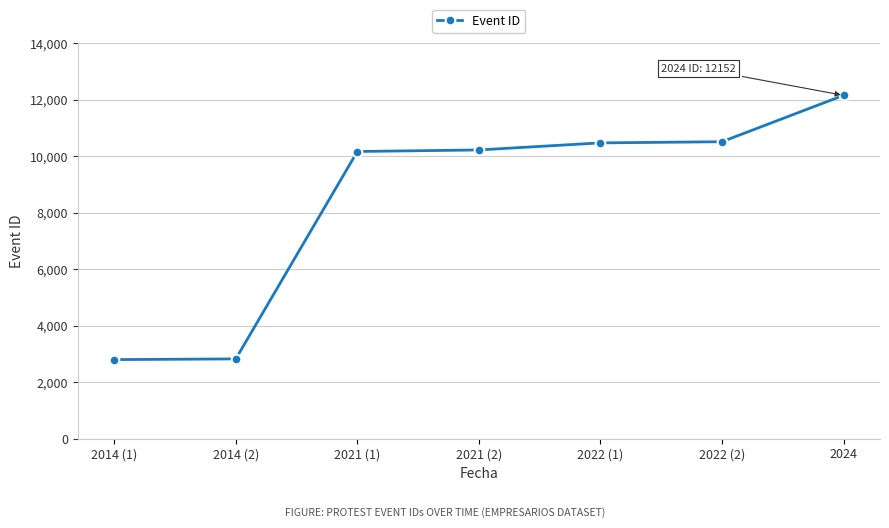

What is the average value?

8448